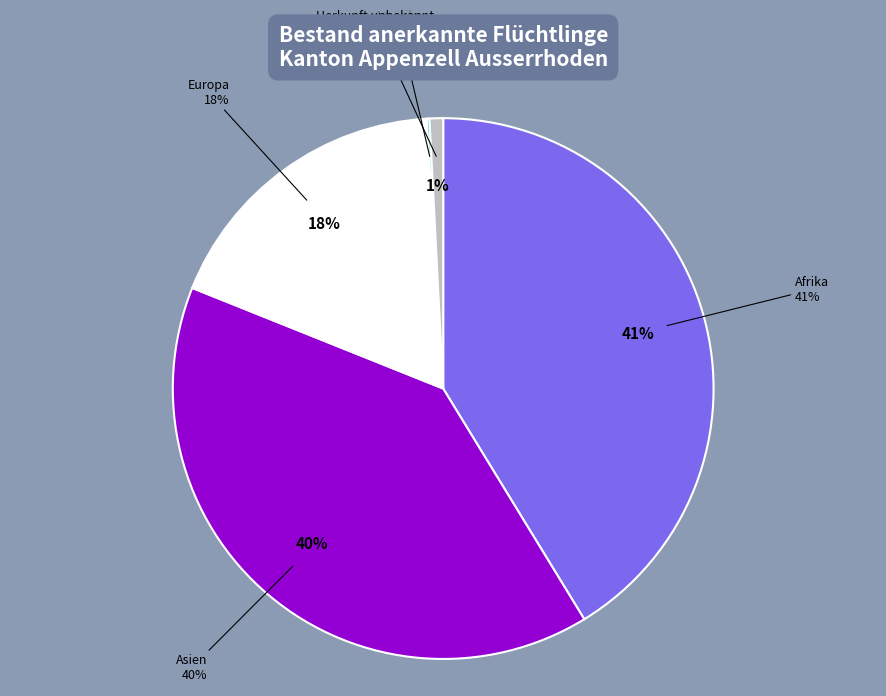

Rank the categories by value from lowest to highest.

Amerika, Herkunft unbekannt, Europa, Asien, Afrika